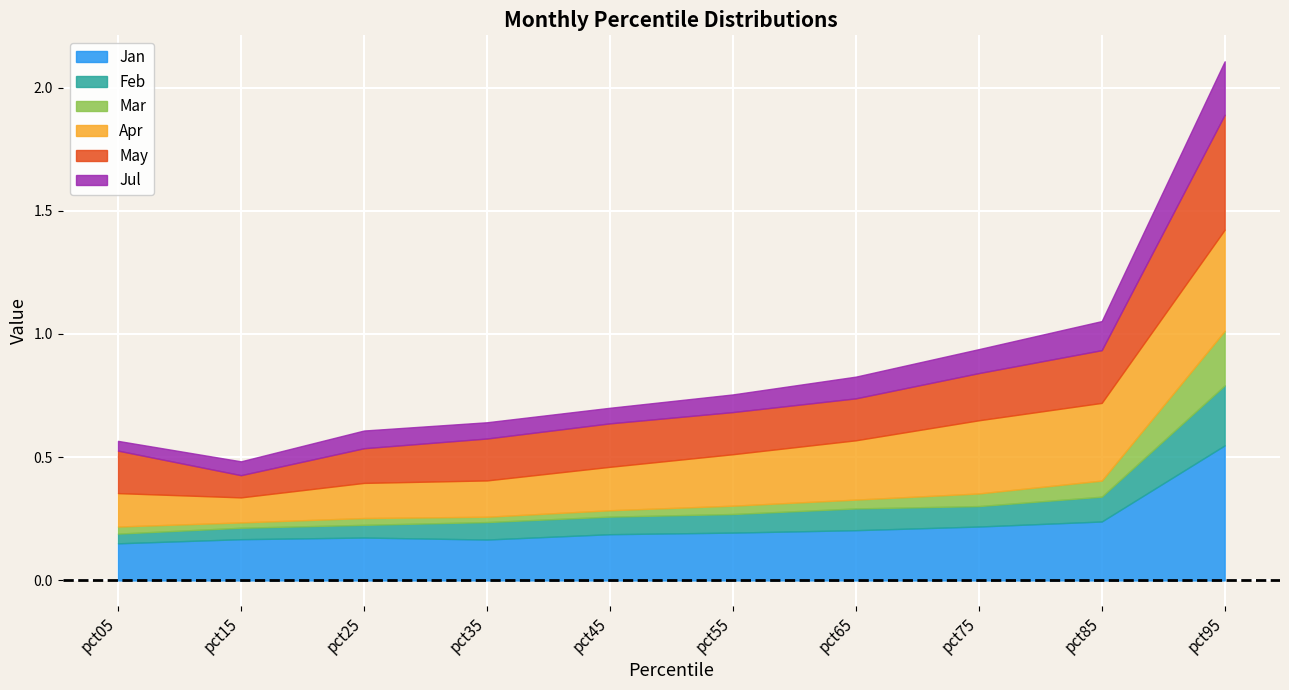

The Jul series shows 0.1 at pct65. True or false?

True